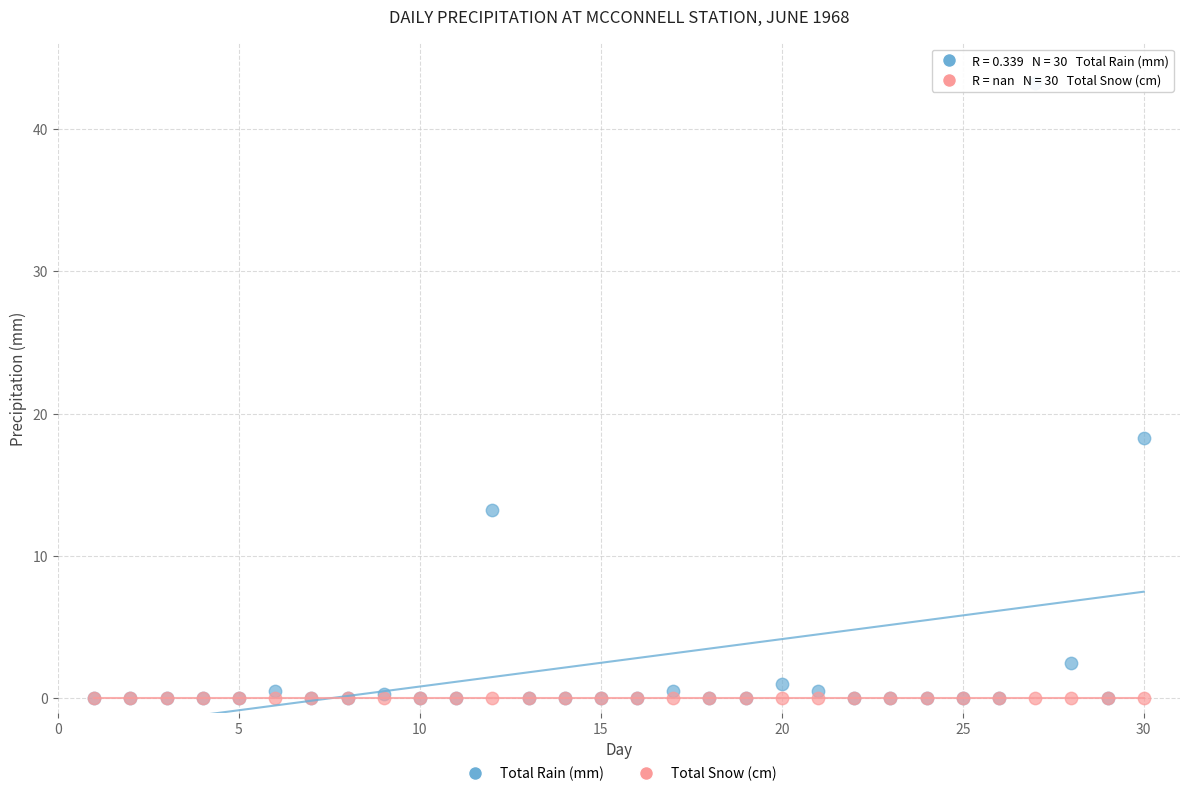

Which series reaches the maximum Y coordinate?

Total Rain (mm)